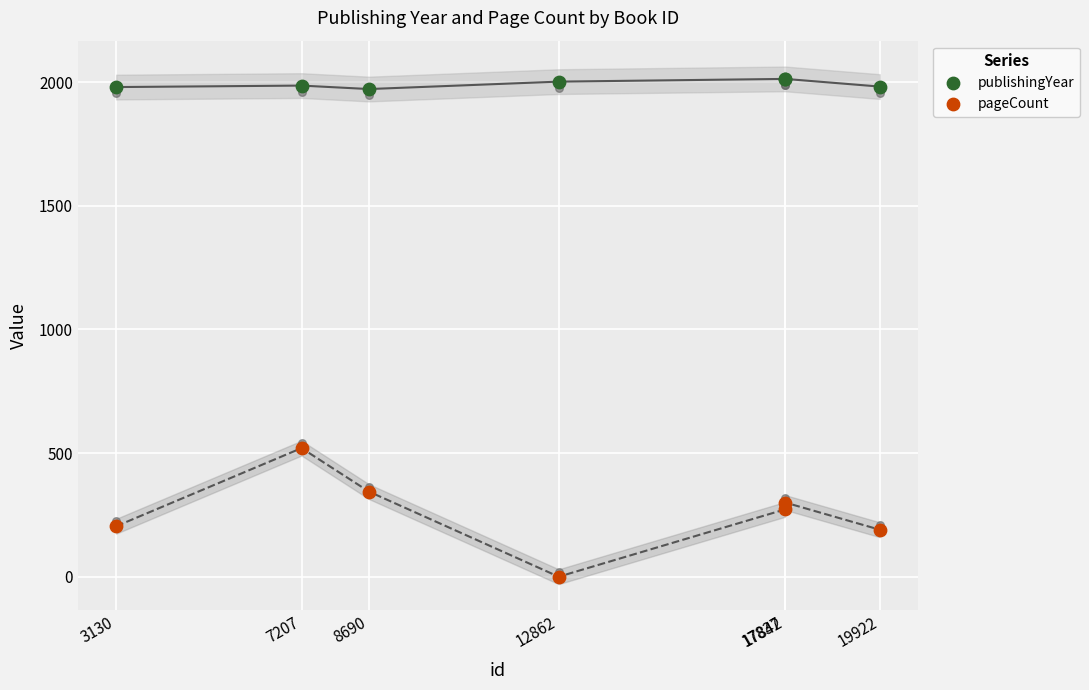

Which series contains the lowest Y value?

pageCount